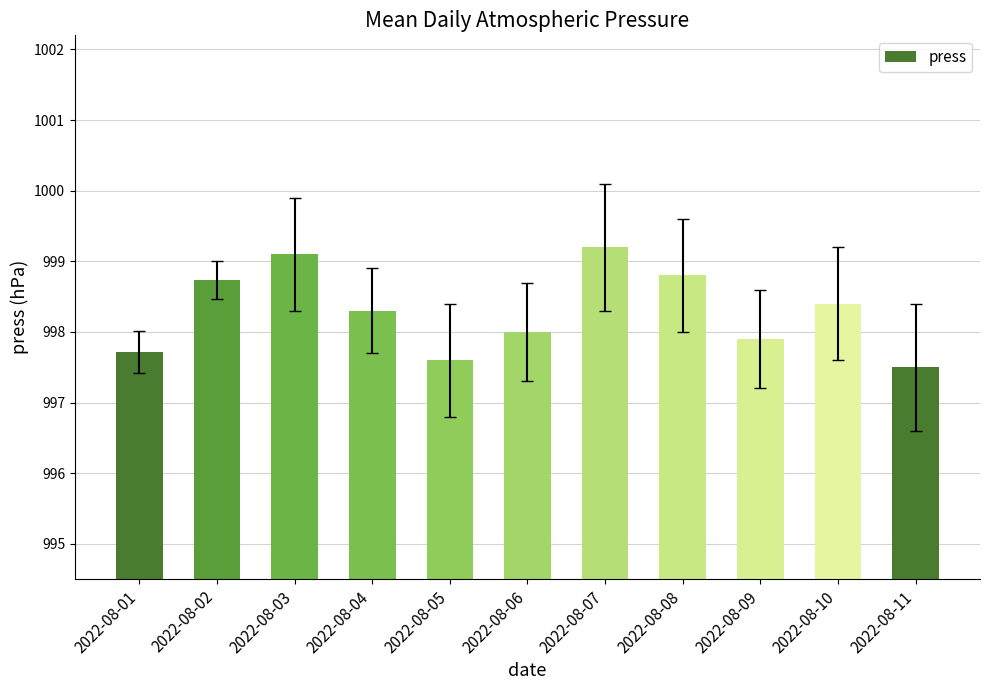

Reading right to left, extract all data points from this chart.

2022-08-11=997.5	2022-08-10=998.4	2022-08-09=997.9	2022-08-08=998.8	2022-08-07=999.2	2022-08-06=998.0	2022-08-05=997.6	2022-08-04=998.3	2022-08-03=999.1	2022-08-02=998.7	2022-08-01=997.7